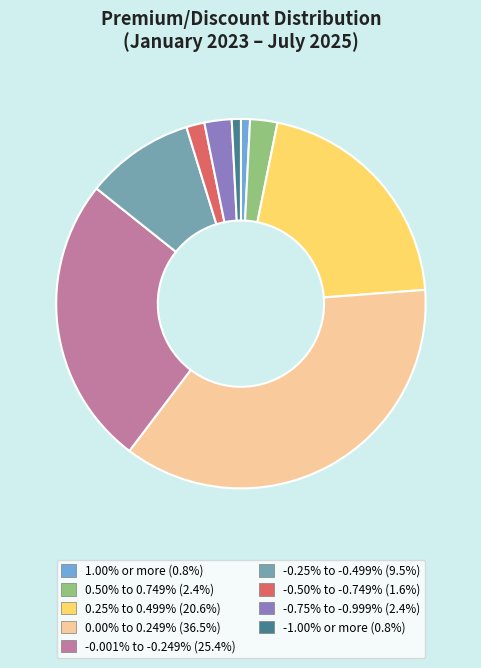

Approximately how many times larger is the value at 0.25% to 0.499% compared to 0.00% to 0.249%?

0.6